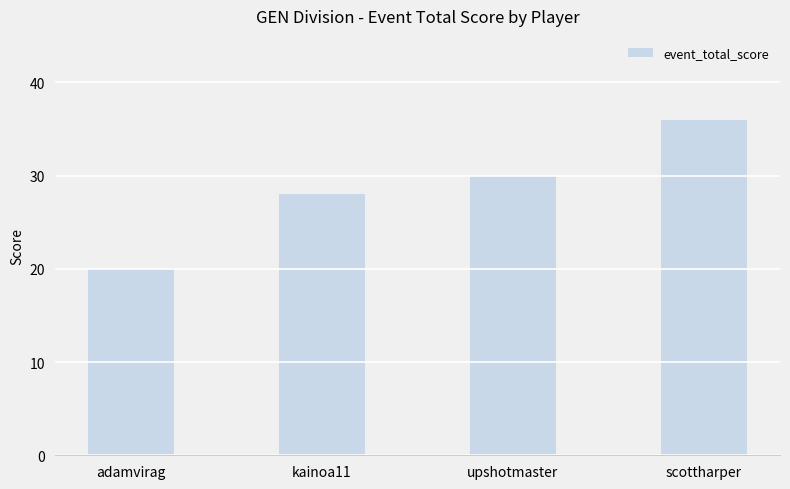

List the labels in order of value, smallest first.

adamvirag, kainoa11, upshotmaster, scottharper